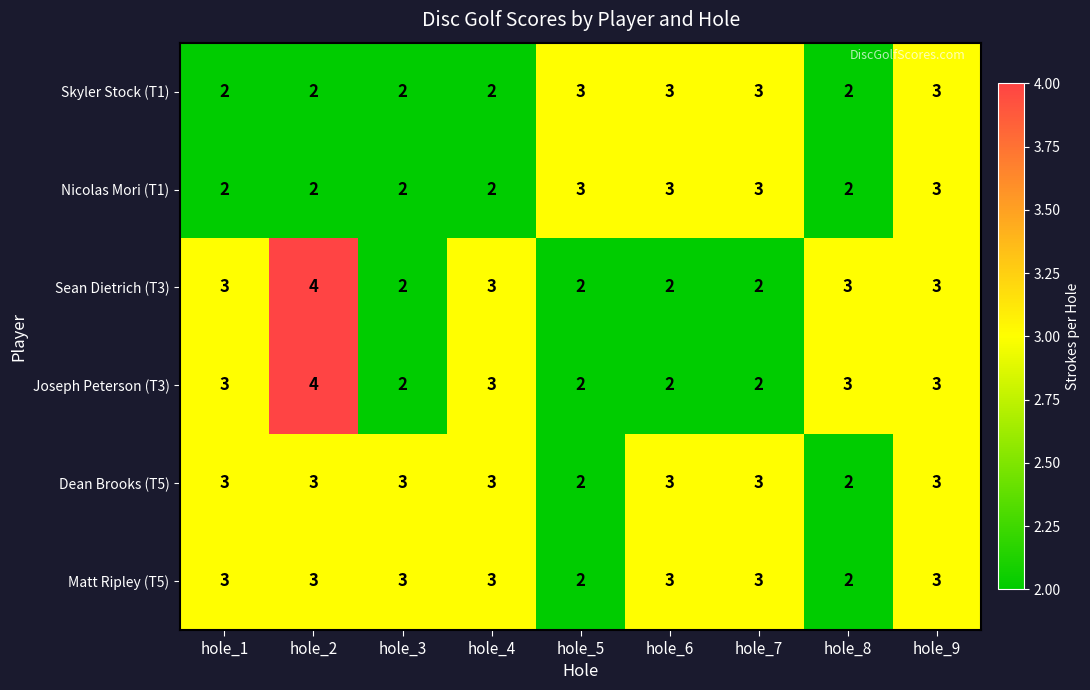

What is the highest value of the Matt Ripley (T5) series?

3